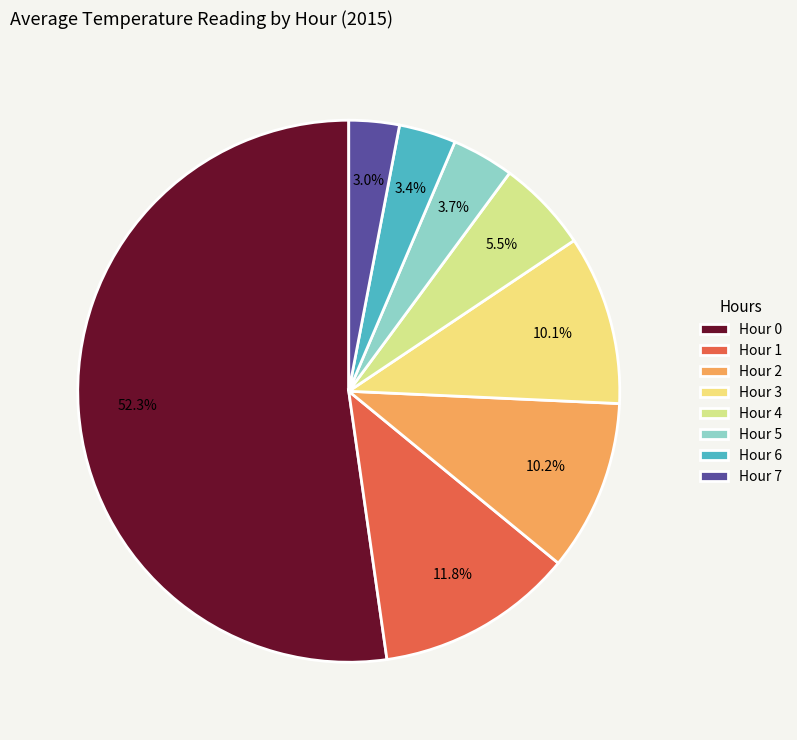

To the nearest percent, what portion does Hour 3 represent?

10%